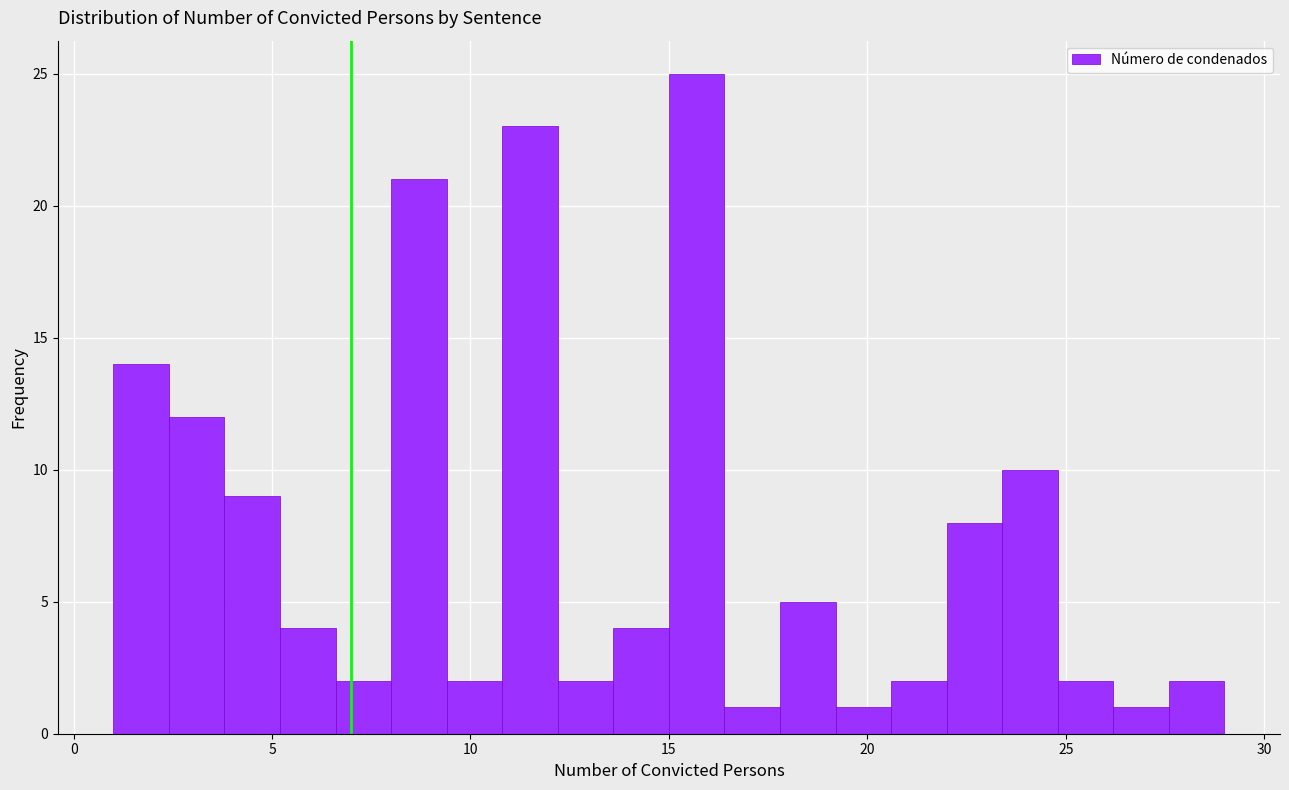

Read against the x-axis, roughly where is the centre of the tallest bar?

15.5